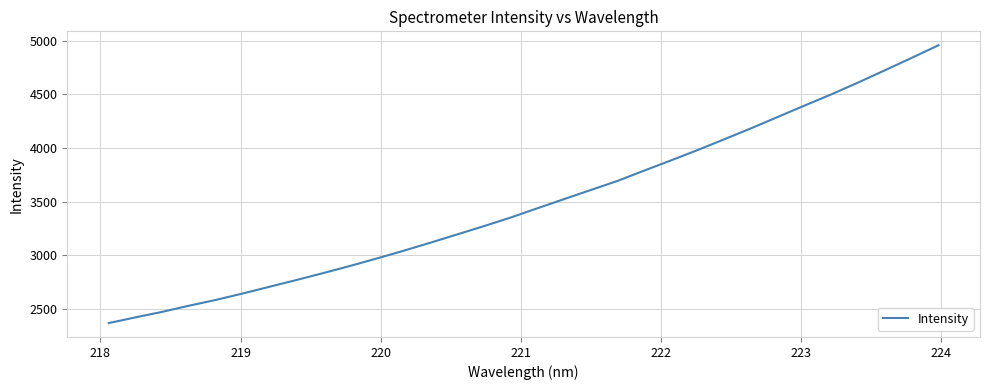

What is the greatest value displayed?

4958.1